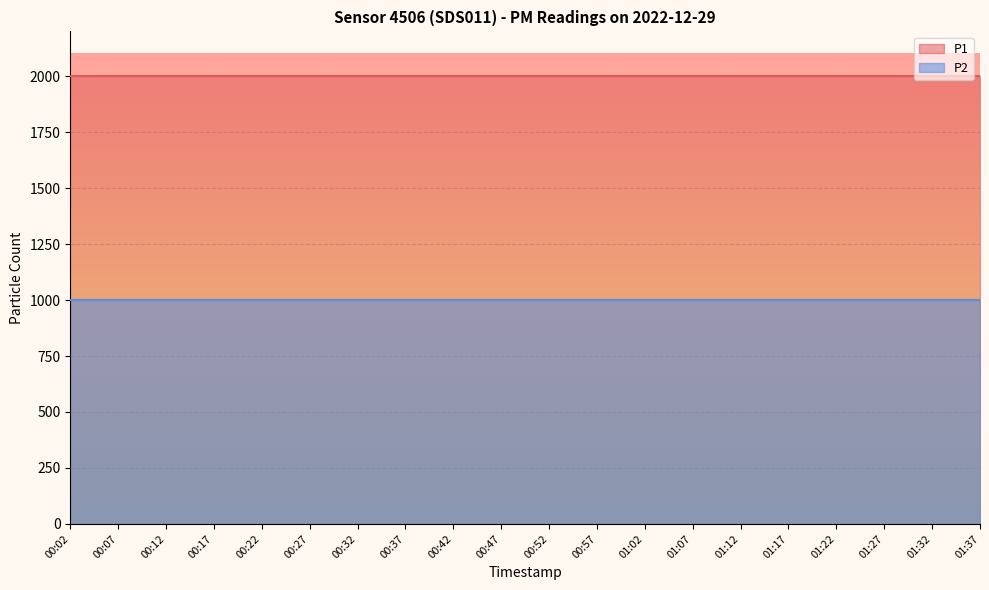

The P2 series shows 1531.3 at 01:37. True or false?

False